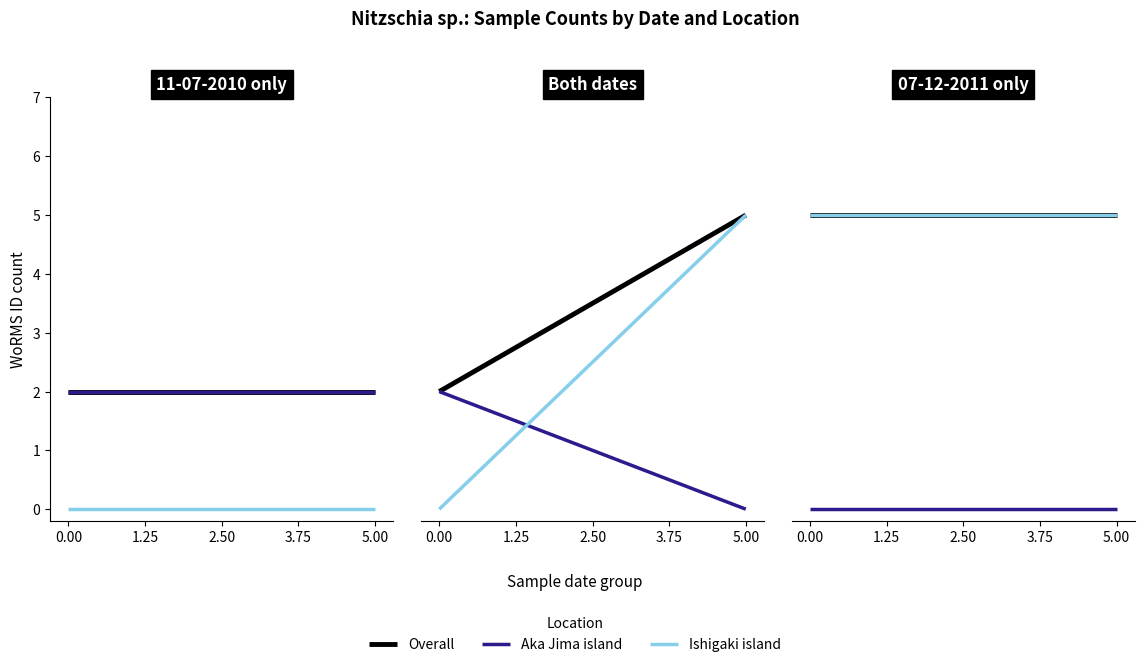

What is the highest value of the Overall series?

5